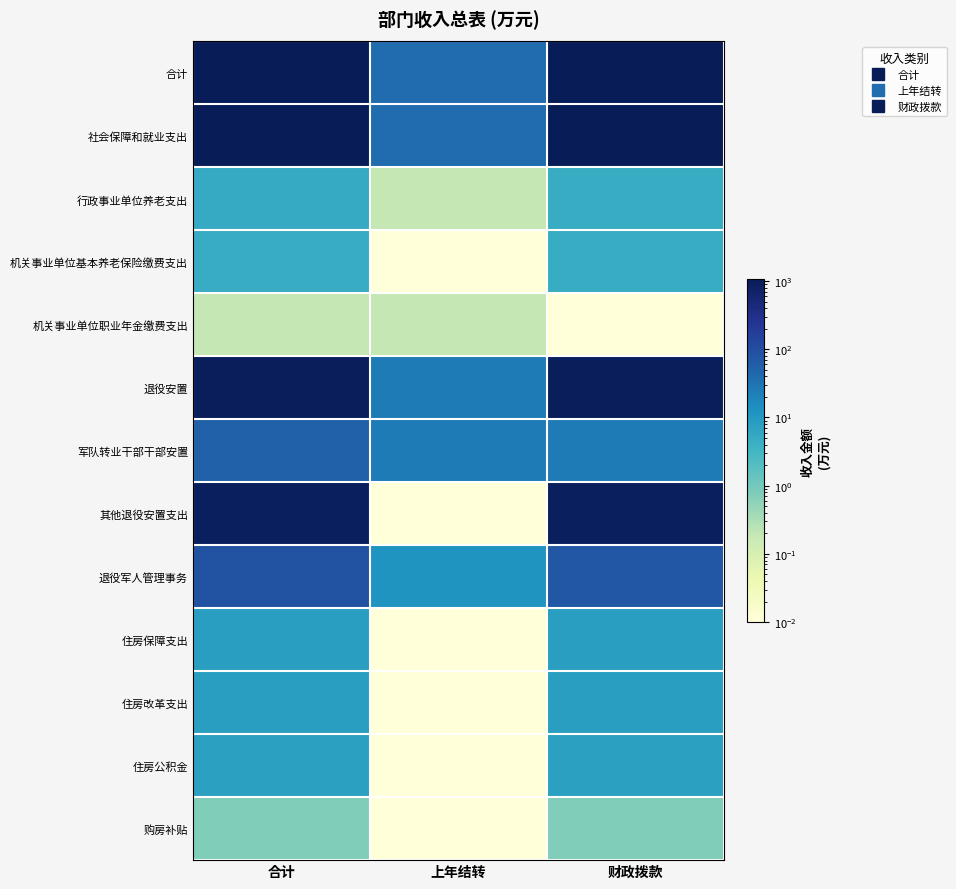

List the series in order of their peak value, highest first.

合计, 社会保障和就业支出, 退役安置, 其他退役安置支出, 退役军人管理事务, 军队转业干部干部安置, 住房保障支出, 住房改革支出, 住房公积金, 行政事业单位养老支出, 机关事业单位基本养老保险缴费支出, 购房补贴, 机关事业单位职业年金缴费支出